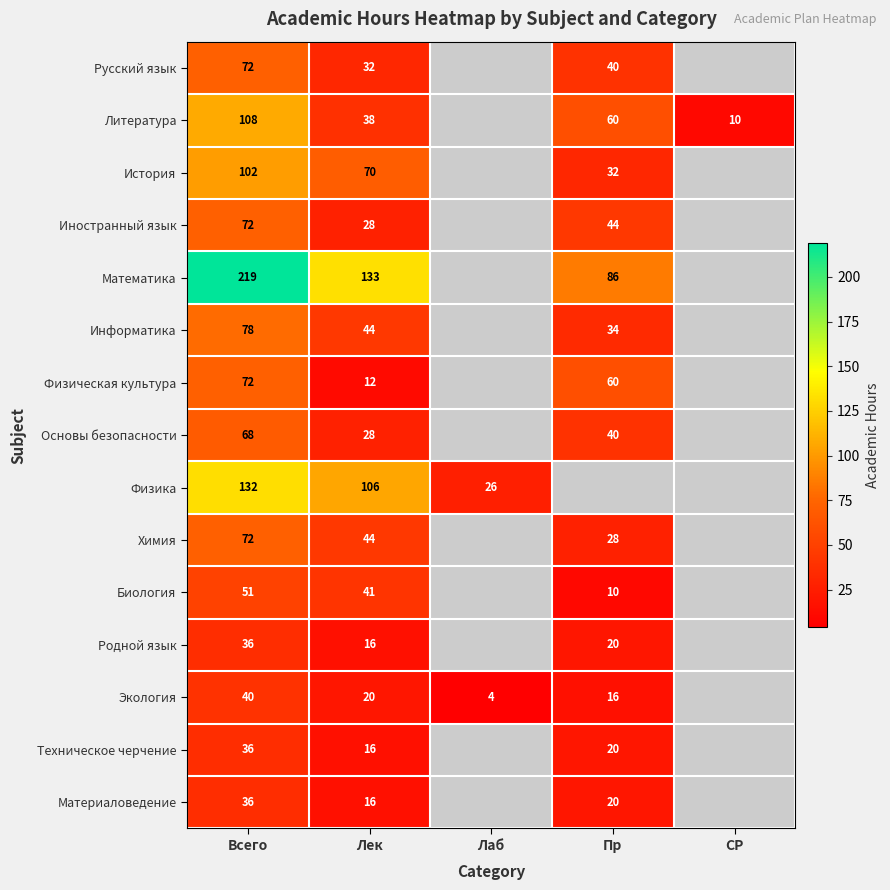

The Физика series shows 57 at Всего. True or false?

False